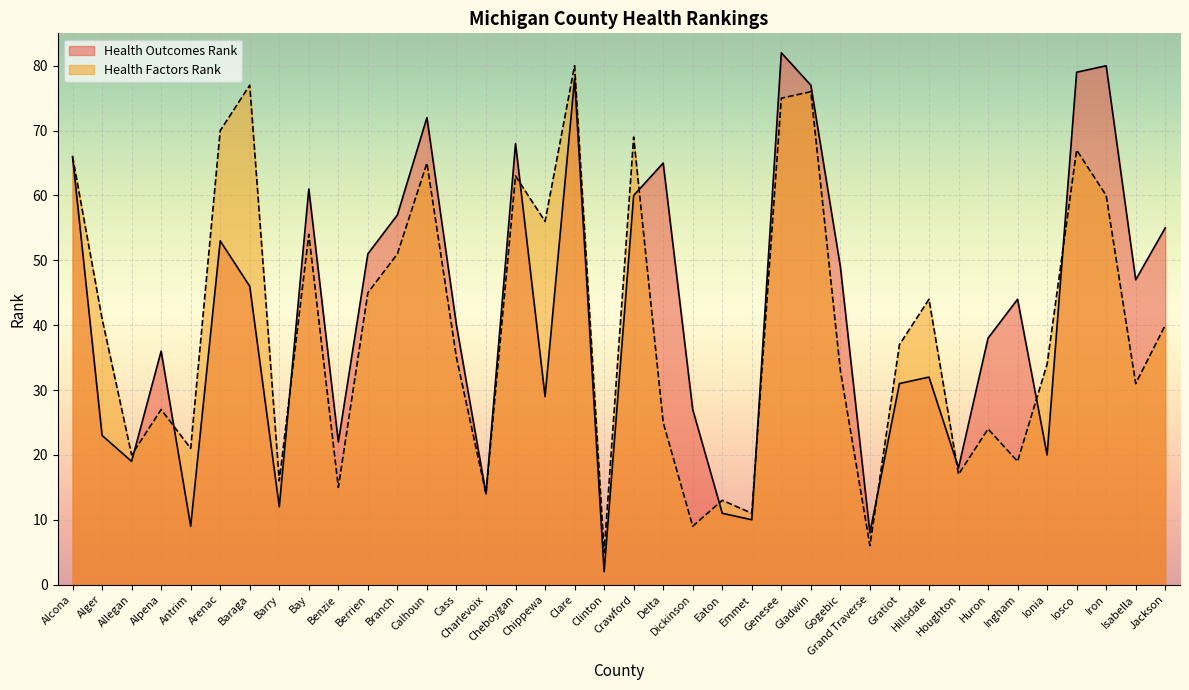

Reading left to right, transcribe all the data shown in this chart.

Health Outcomes Rank: Alcona=66	Alger=23	Allegan=19	Alpena=36	Antrim=9	Arenac=53	Baraga=46	Barry=12	Bay=61	Benzie=22	Berrien=51	Branch=57	Calhoun=72	Cass=40	Charlevoix=14	Cheboygan=68	Chippewa=29	Clare=78	Clinton=2	Crawford=60	Delta=65	Dickinson=27	Eaton=11	Emmet=10	Genesee=82	Gladwin=77	Gogebic=49	Grand Traverse=8	Gratiot=31	Hillsdale=32	Houghton=18	Huron=38	Ingham=44	Ionia=20	Iosco=79	Iron=80	Isabella=47	Jackson=55
Health Factors Rank: Alcona=66	Alger=41	Allegan=20	Alpena=27	Antrim=21	Arenac=70	Baraga=77	Barry=16	Bay=54	Benzie=15	Berrien=45	Branch=51	Calhoun=65	Cass=35	Charlevoix=14	Cheboygan=63	Chippewa=56	Clare=80	Clinton=5	Crawford=69	Delta=25	Dickinson=9	Eaton=13	Emmet=11	Genesee=75	Gladwin=76	Gogebic=33	Grand Traverse=6	Gratiot=37	Hillsdale=44	Houghton=17	Huron=24	Ingham=19	Ionia=34	Iosco=67	Iron=60	Isabella=31	Jackson=40